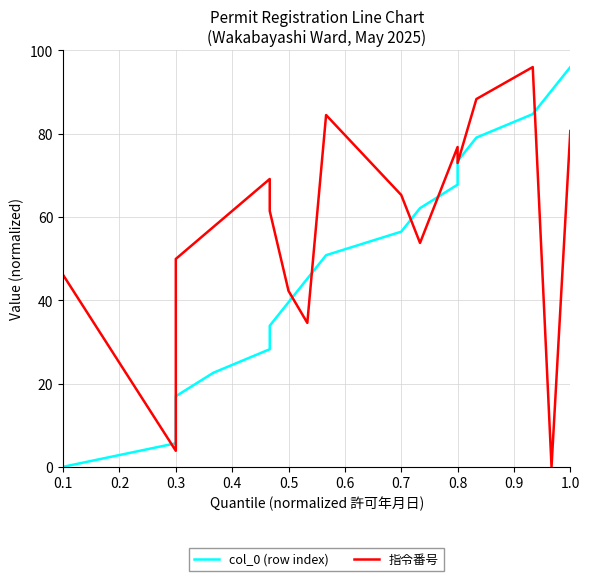

Reading left to right, extract all data points from this chart.

col_0 (row index): 0.0	5.6	11.3	16.9	22.6	28.2	33.9	39.5	45.2	50.8	56.5	62.1	67.8	73.4	79.1	84.7	90.4	96.0
指令番号: 46.1	3.8	11.5	49.9	57.6	69.1	61.4	42.2	34.6	84.5	65.3	53.8	76.8	73.0	88.3	96.0	0.0	80.6